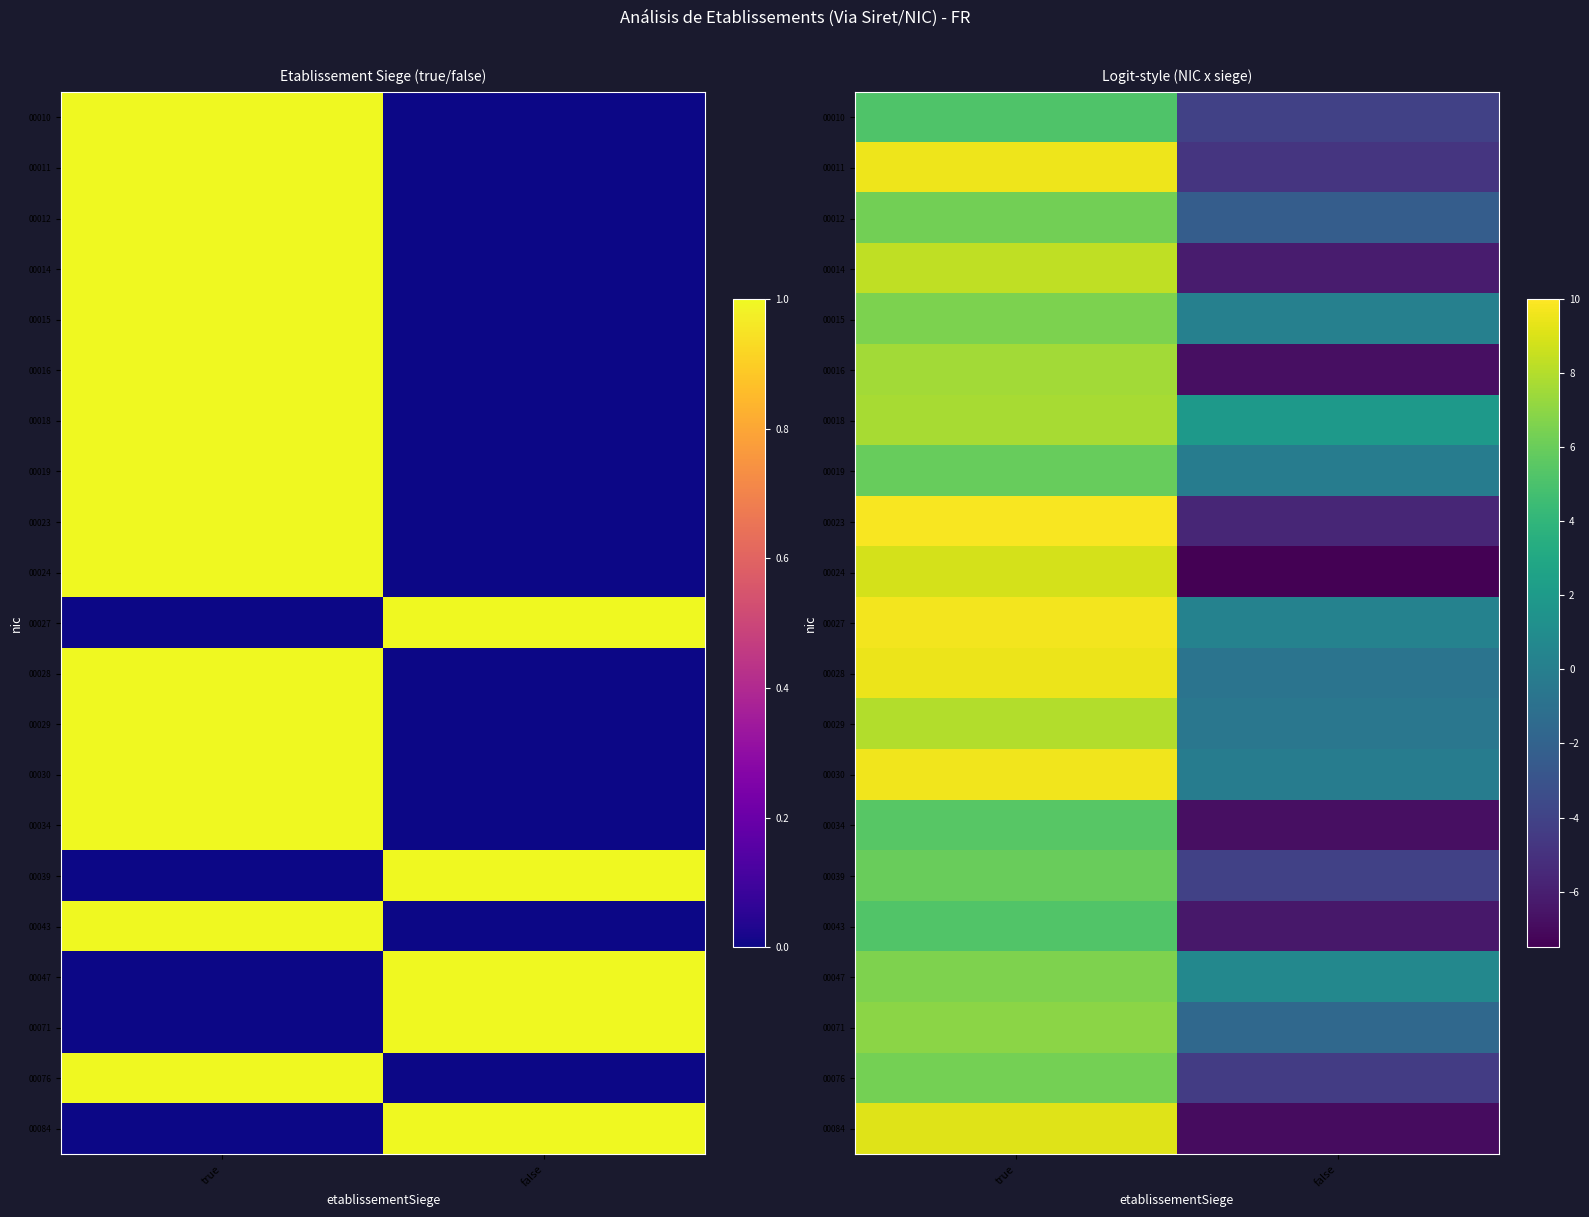

What is the maximum value shown in the chart?

9.8